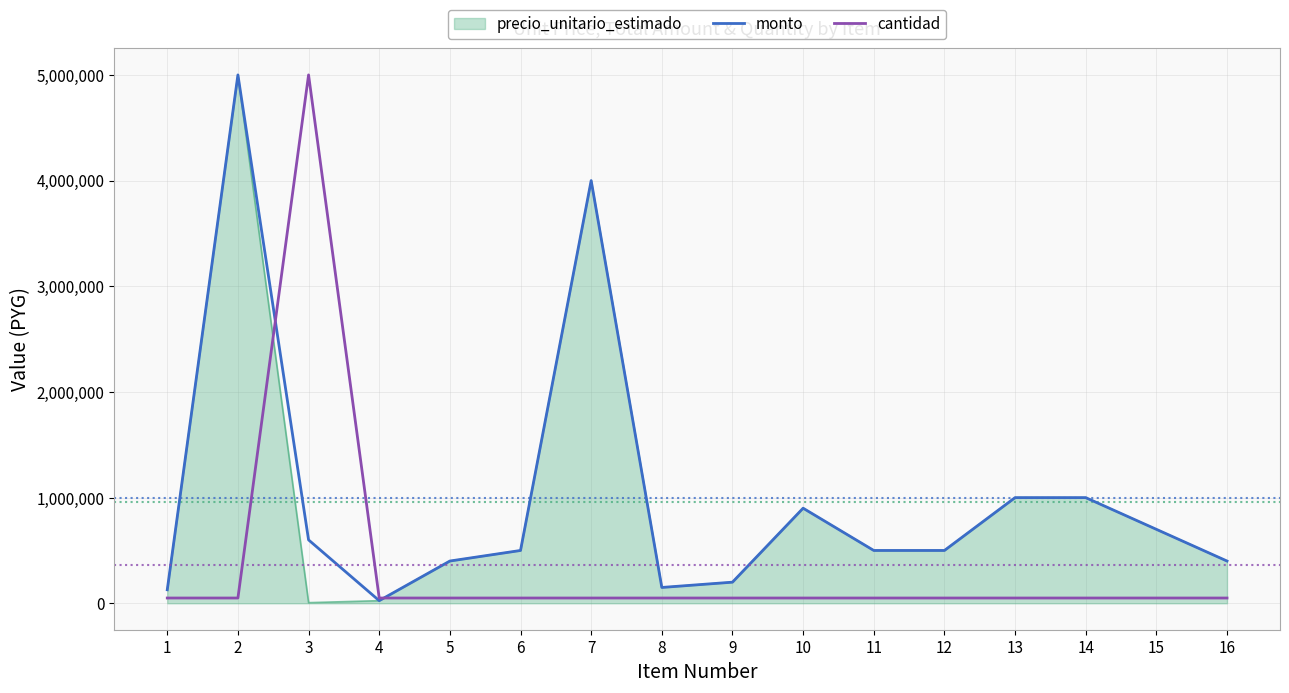

What is the average value of the cantidad series?

359375